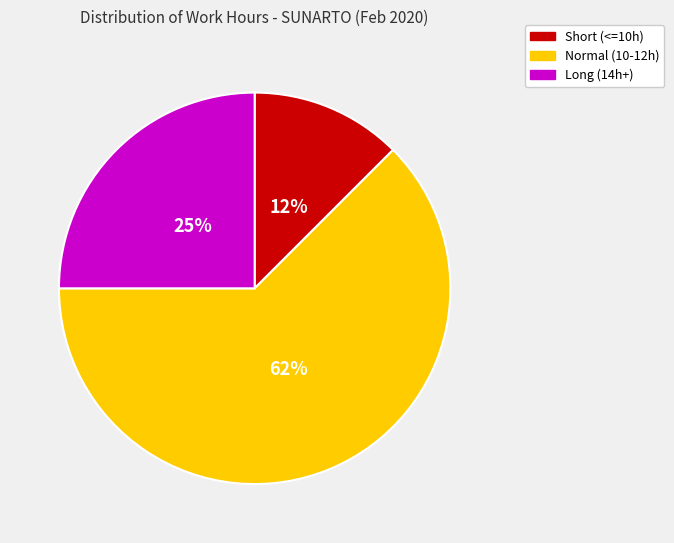

To the nearest percent, what is the average slice percentage?

33%